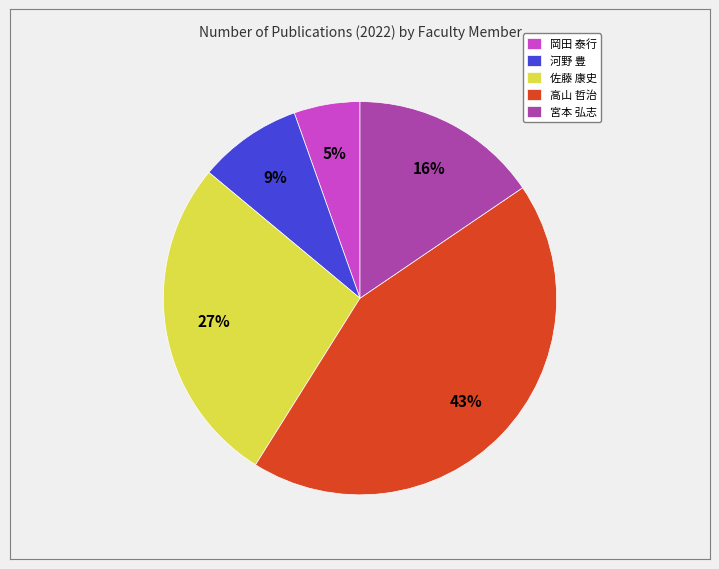

Is there a majority slice in this chart?

No